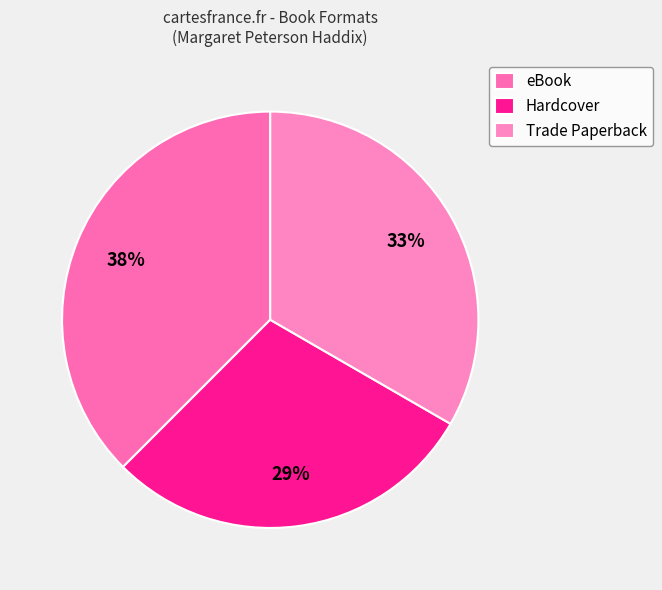

How many segments does this pie chart have?

3